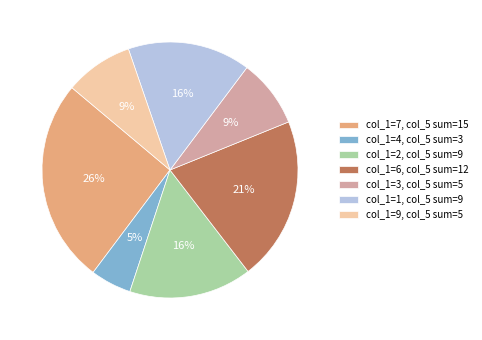

To the nearest percent, what is the average slice percentage?

14%